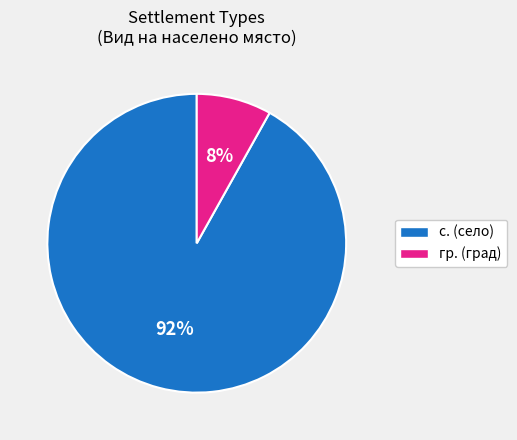

To the nearest percent, what is the average slice percentage?

50%